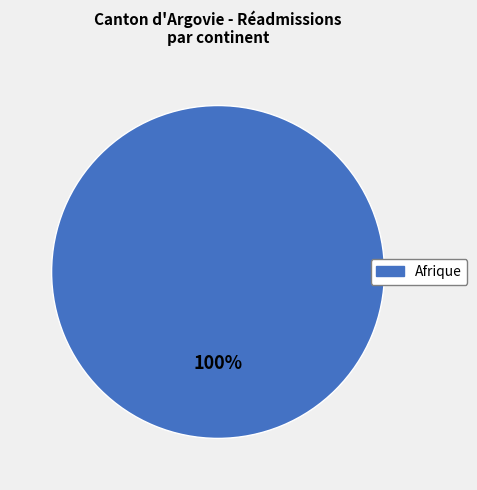

Does any single category account for the majority?

Yes